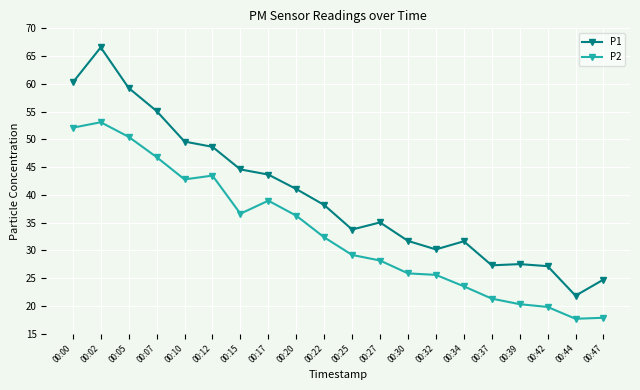

Which label corresponds to the largest value in the chart?

00:02